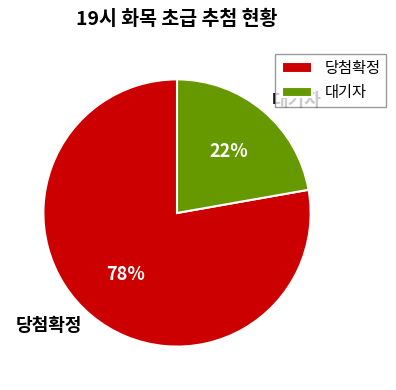

True or false: 당첨확정 accounts for 78% of the total.

True